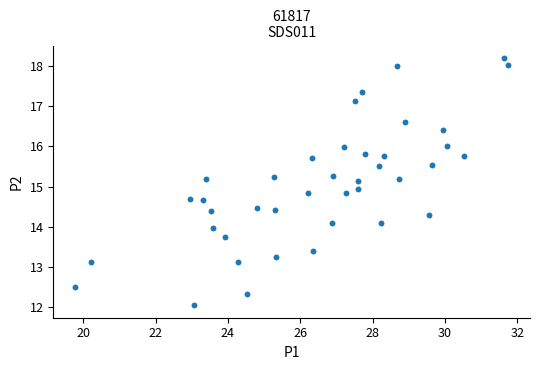

What Y value in the scatter plot is closest to 15?

14.9